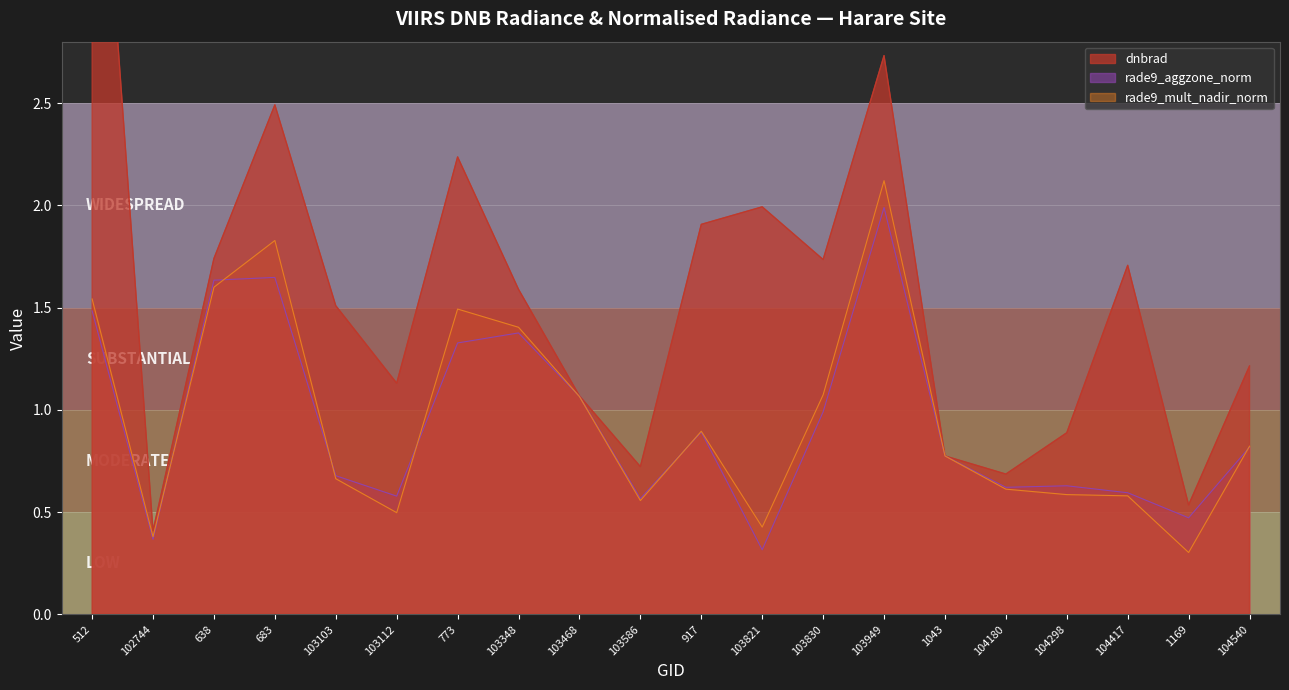

How many data points does each series have?

20